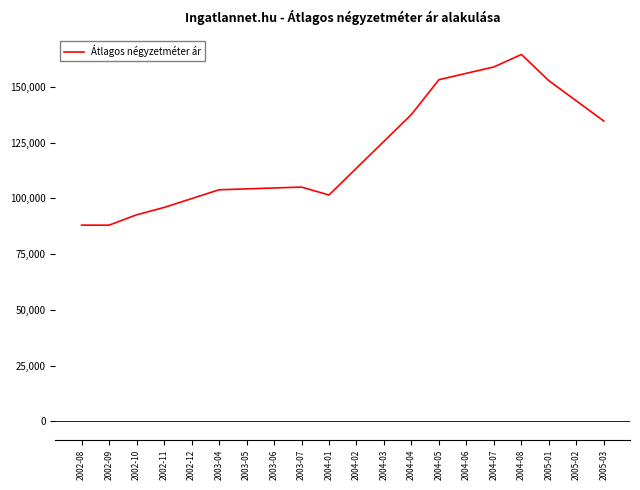

What is the difference between the values at 2002-08 and 2003-04?

15851